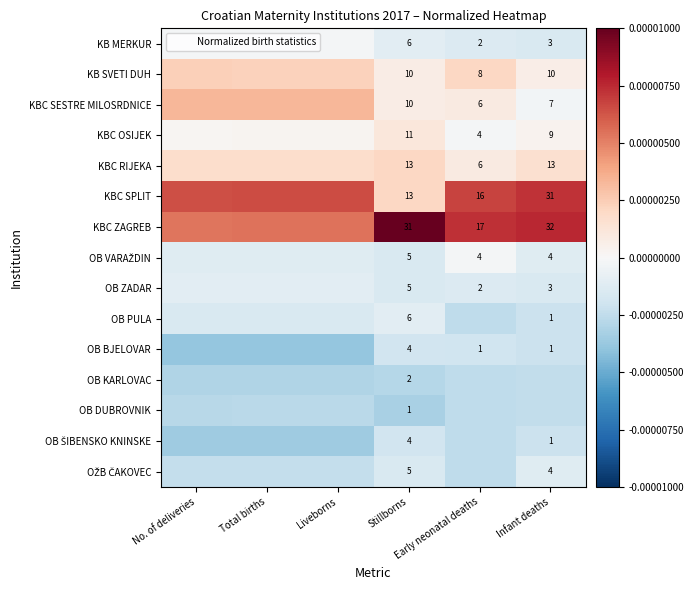

How many values in KBC SESTRE MILOSRDNICE are below zero?

1